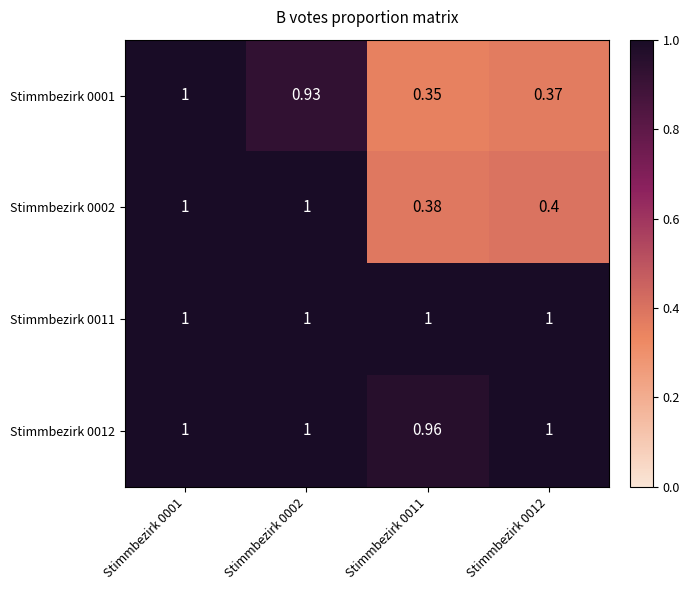

Is the value of Stimmbezirk 0012 at Stimmbezirk 0002 greater than the value of Stimmbezirk 0001 at Stimmbezirk 0002?

Yes